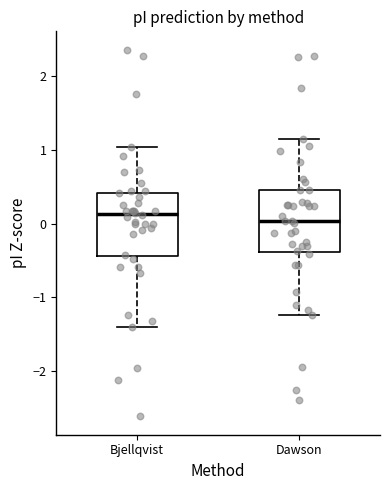

Reading left to right, transcribe this box plot: for each box, give where its median line is, the range the box spans, and where its two whiskers end, as read against the y-axis. The values are not printed on the chart, so give them approximately, as read against the axis.

Bjellqvist: median 0.1, box -0.4 to 0.4, whiskers -1.4 to 1.0
Dawson: median 0.0, box -0.4 to 0.5, whiskers -1.2 to 1.1